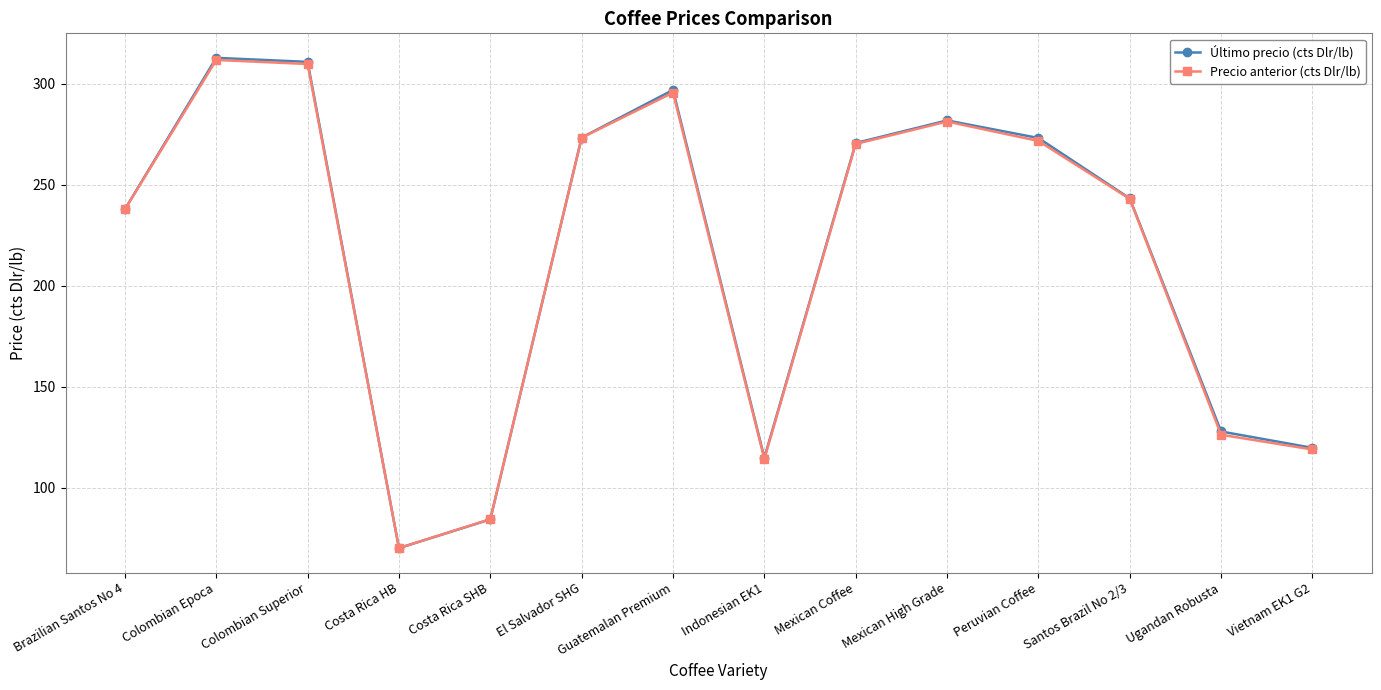

How many lines are shown in the chart?

2